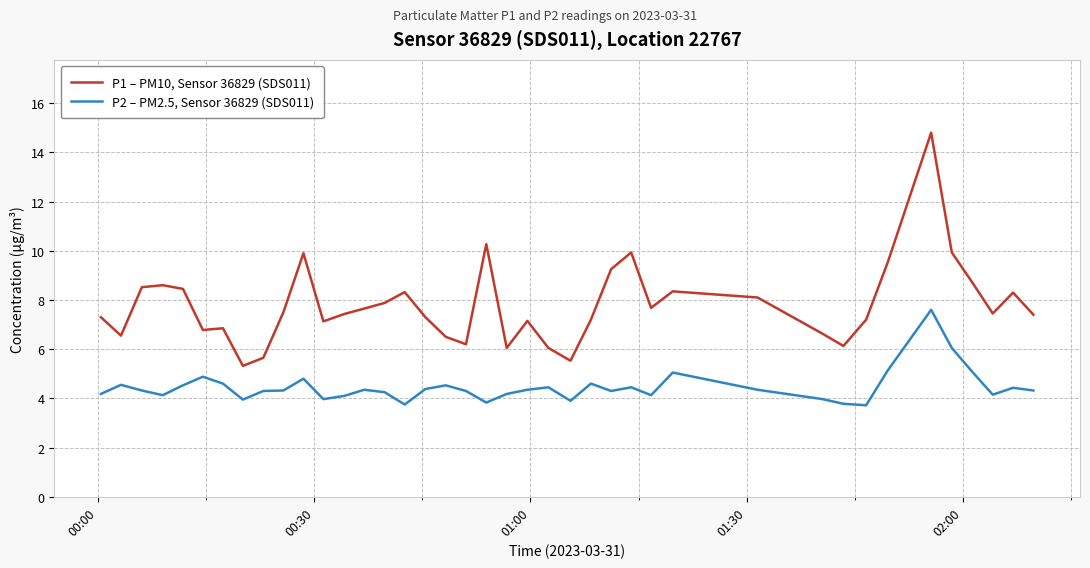

List the series in order of their peak value, lowest first.

P2 – PM2.5, Sensor 36829 (SDS011), P1 – PM10, Sensor 36829 (SDS011)